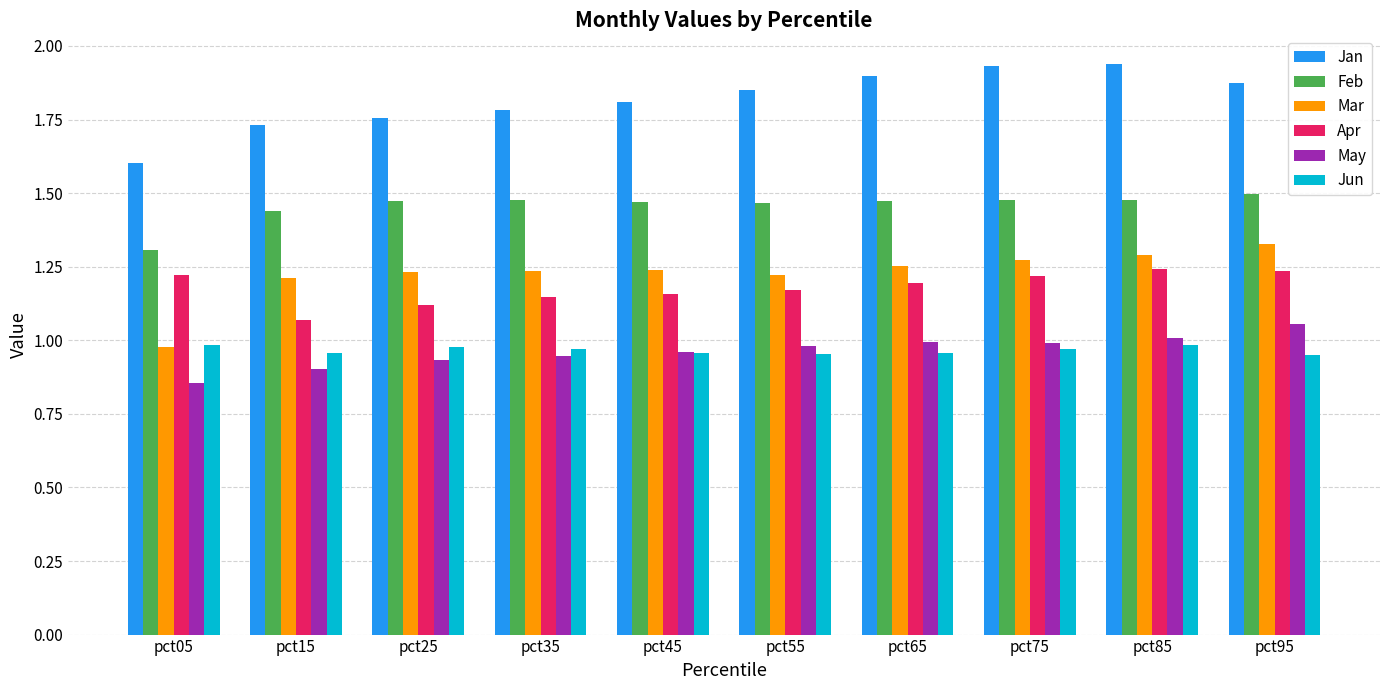

At which category does the chart reach its minimum across all series?

pct05